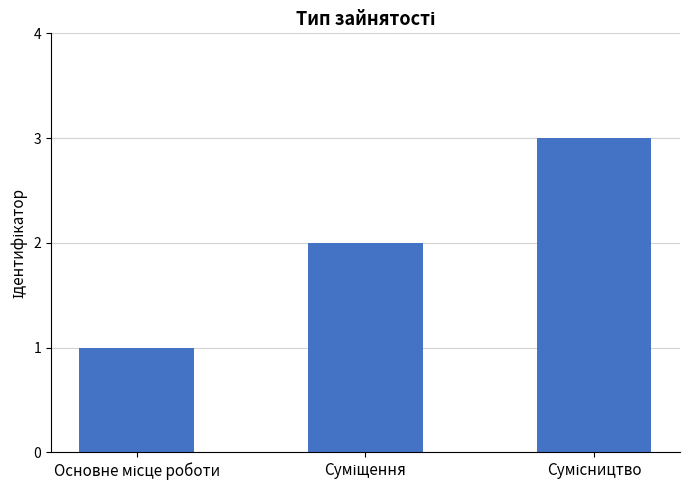

What is the greatest value displayed?

3